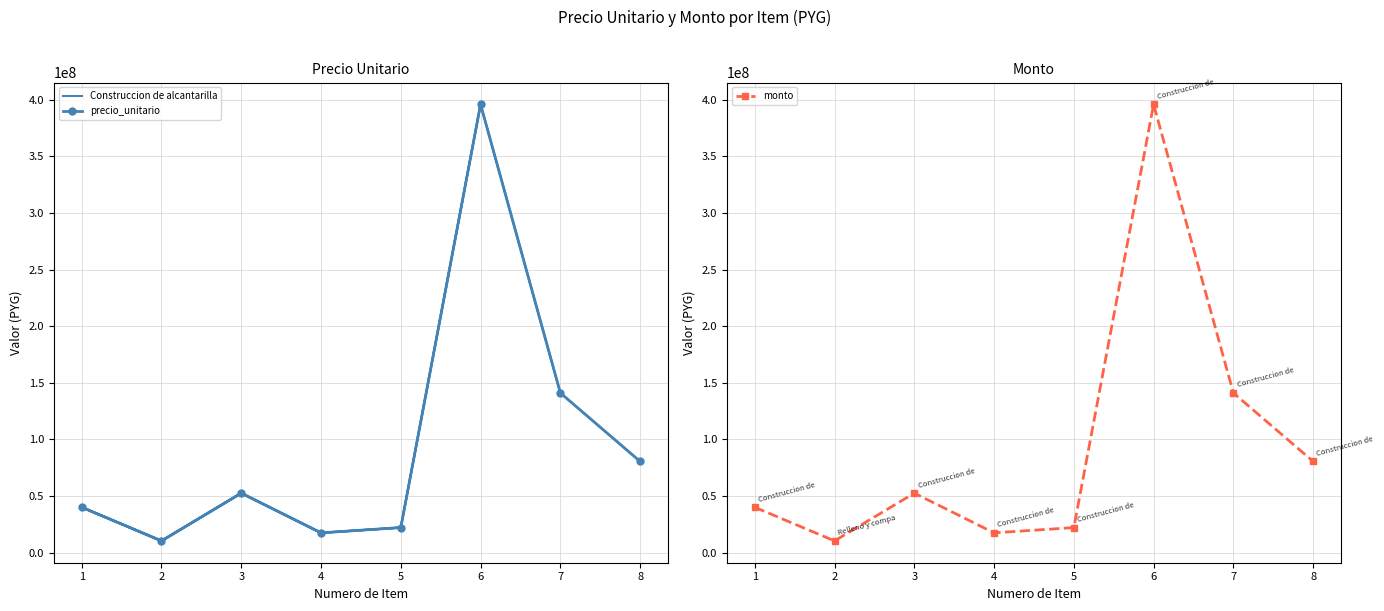

Does the chart have visible grid lines?

Yes